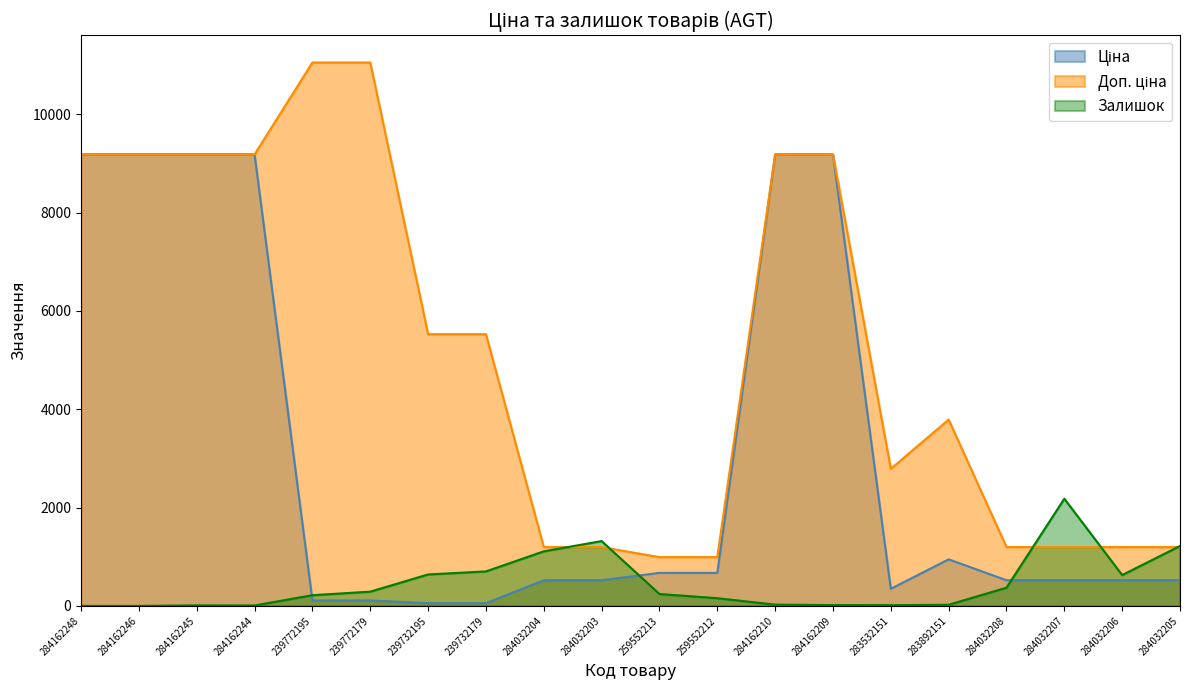

At which label is Доп. ціна closest to 6023?

239732195